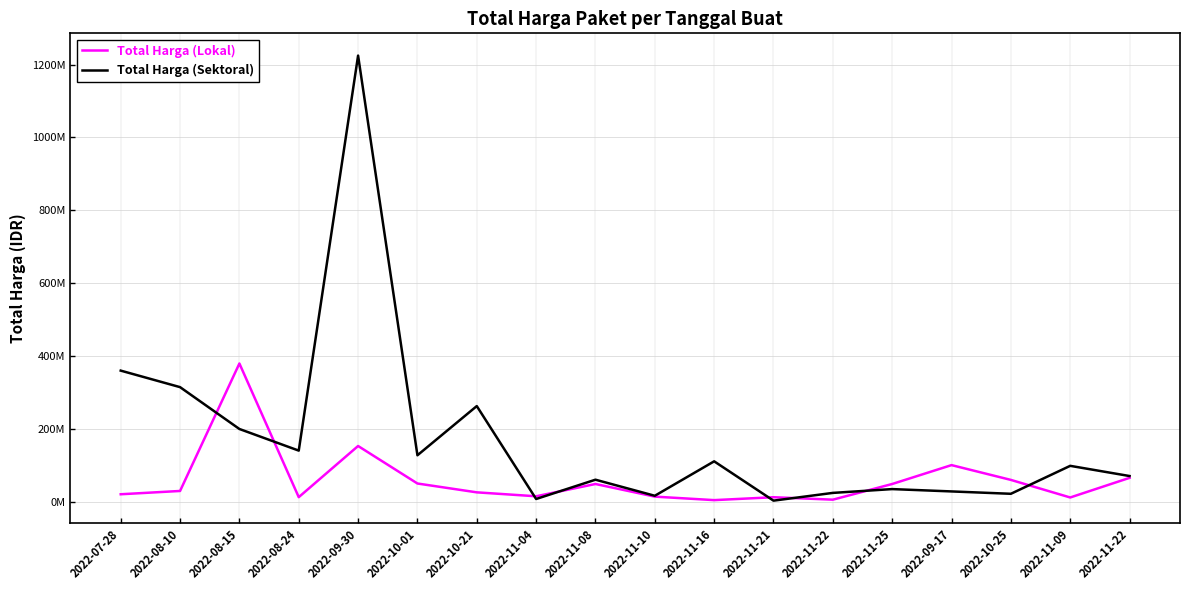

Which category has the highest value in the Total Harga (Sektoral) series?

2022-09-30